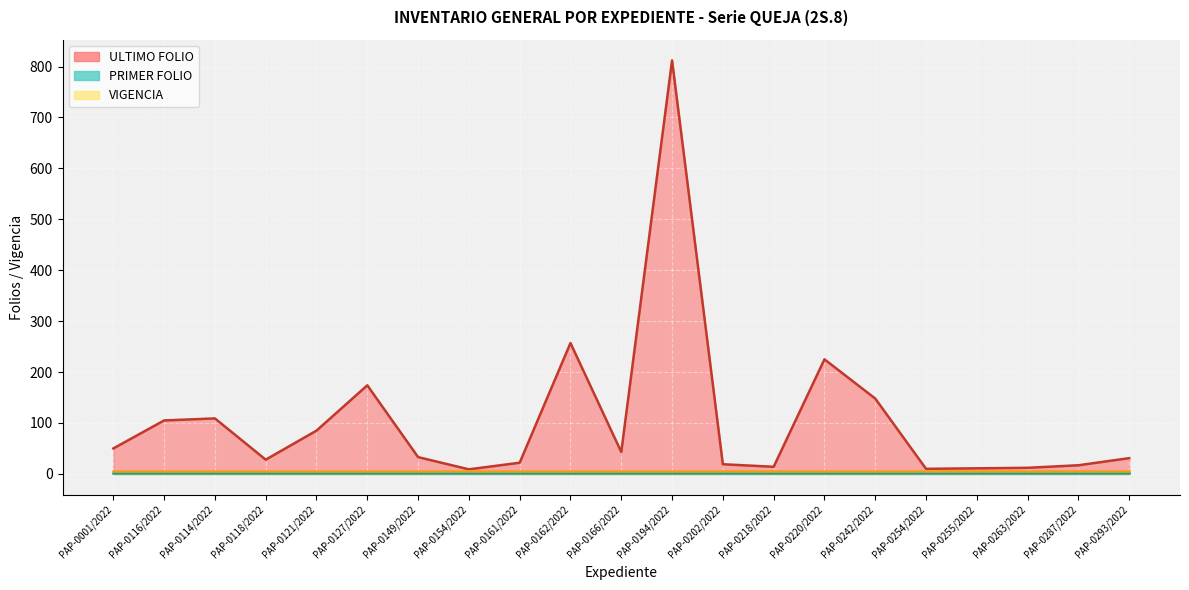

What is the sum of all ULTIMO FOLIO values?

2214